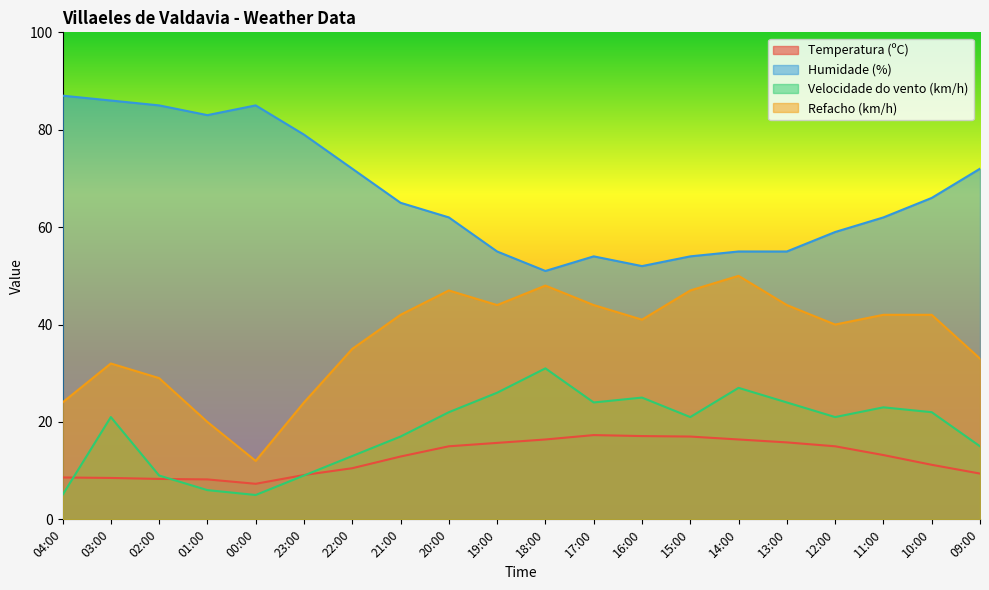

True or false: Refacho (km/h) and Humidade (%) intersect in this chart.

False